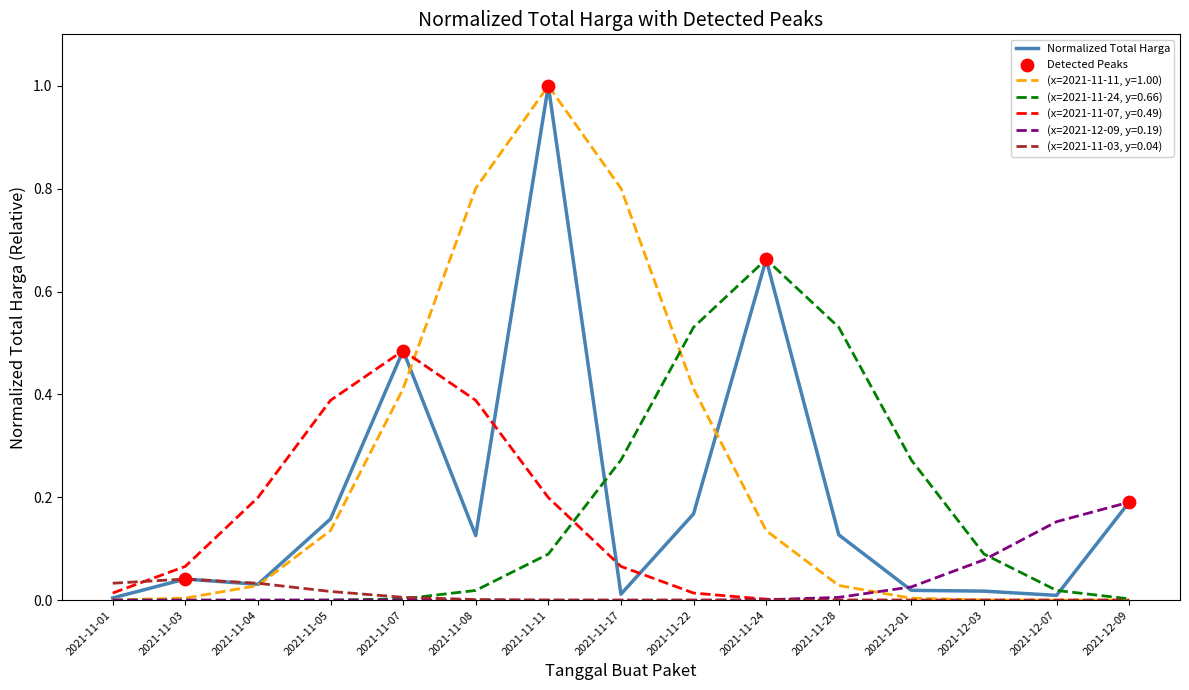

Which series has the widest spread of values?

(x=2021-11-11, y=1.00)